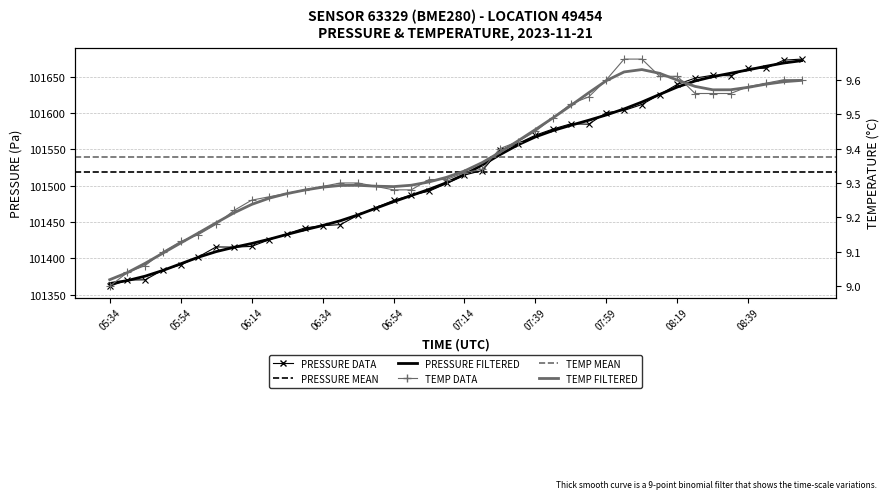

Which series has the largest range (max minus min)?

pressure